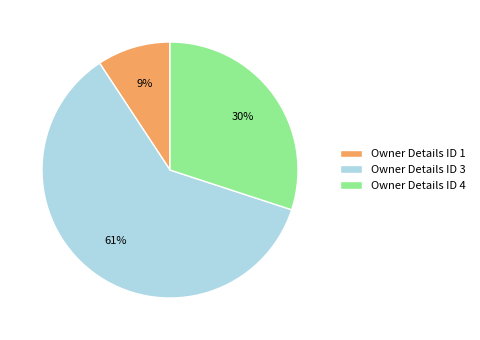

Which slice is the smallest?

Owner Details ID 1